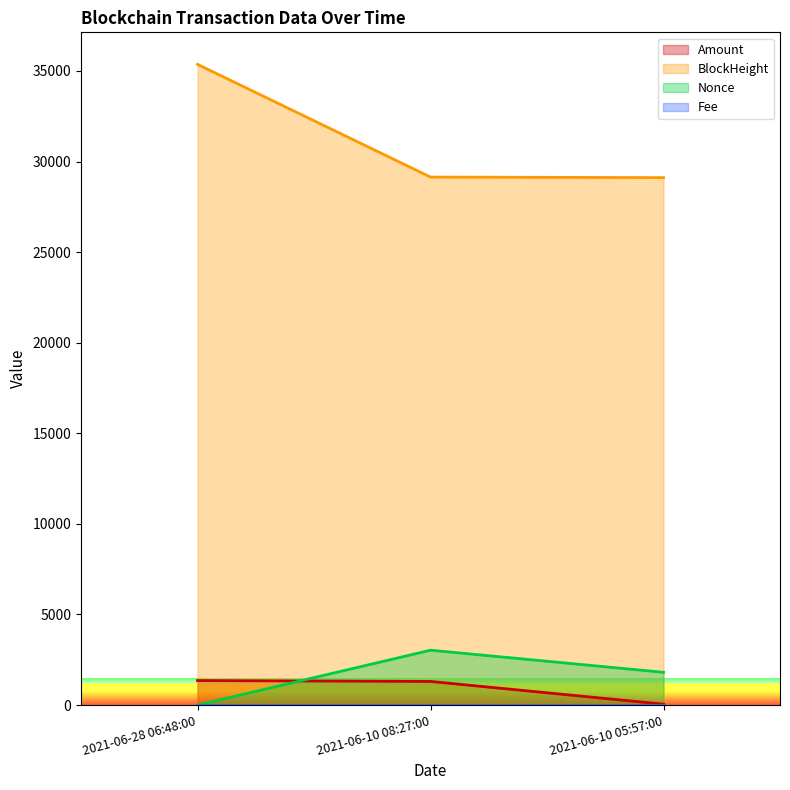

Is it true that Amount equals 2164.7 at 2021-06-10 08:27:00?

False